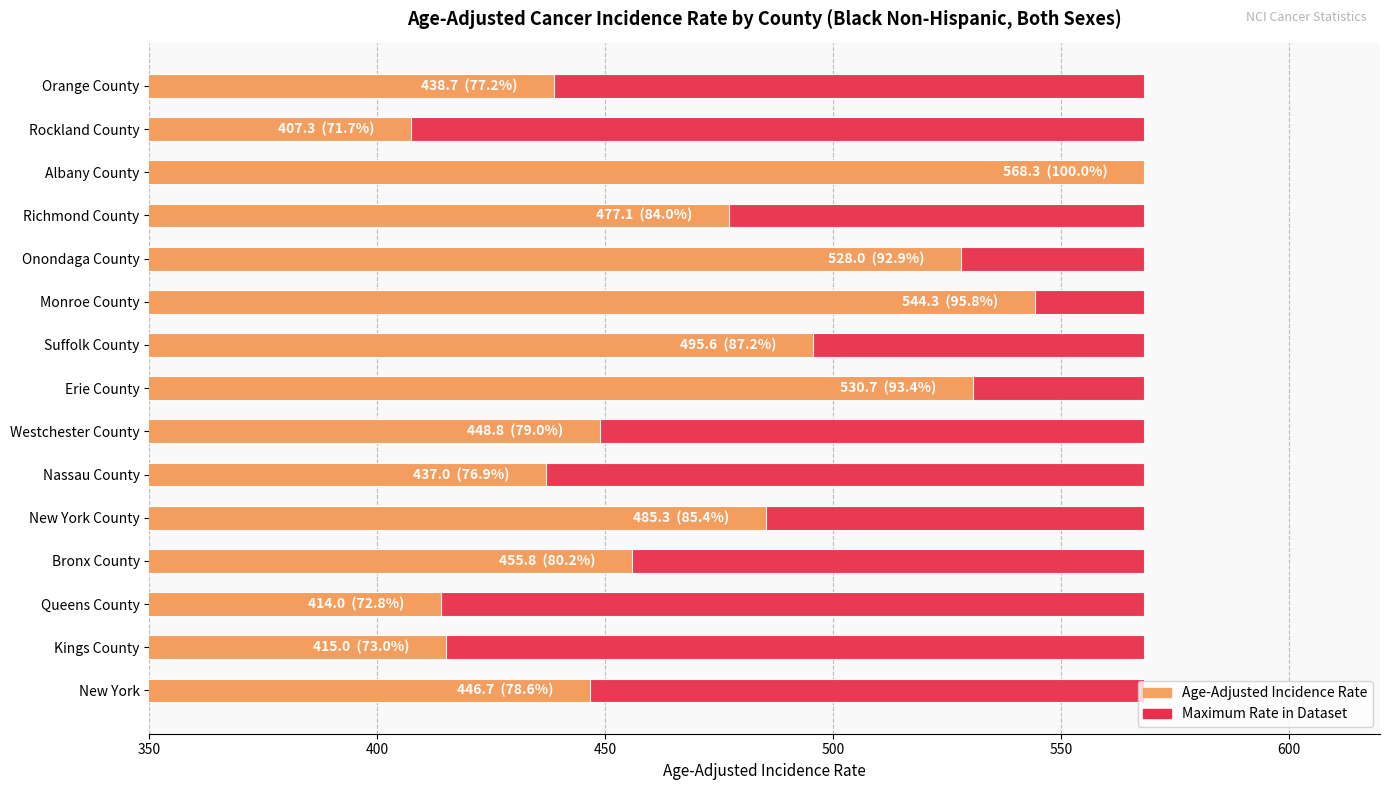

How many bars are there in total?

30